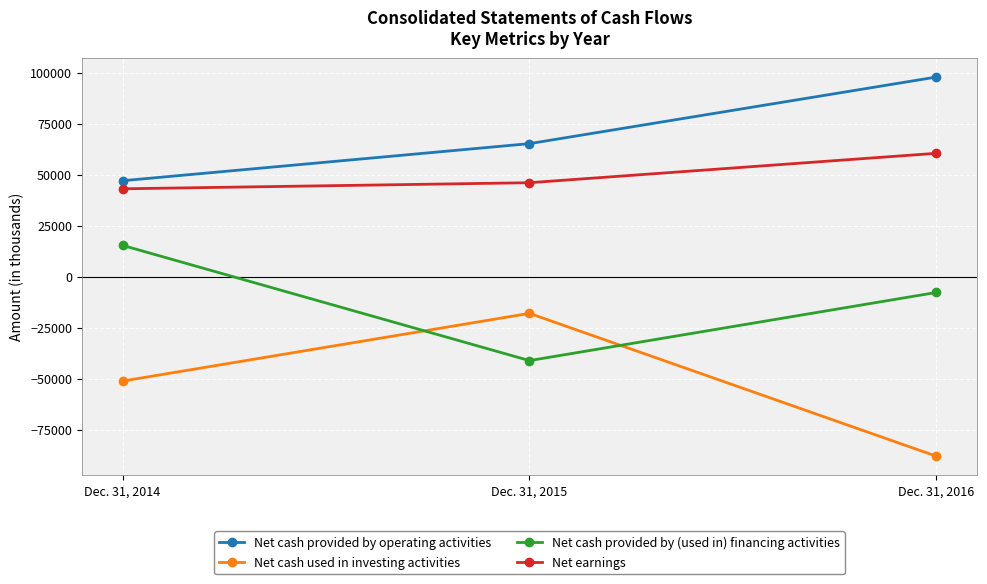

Reading left to right, extract all data points from this chart.

Net cash provided by operating activities: 46987	65171	97805
Net cash used in investing activities: -51200	-18011	-88018
Net cash provided by (used in) financing activities: 15316	-41155	-7756
Net earnings: 43029	46018	60430